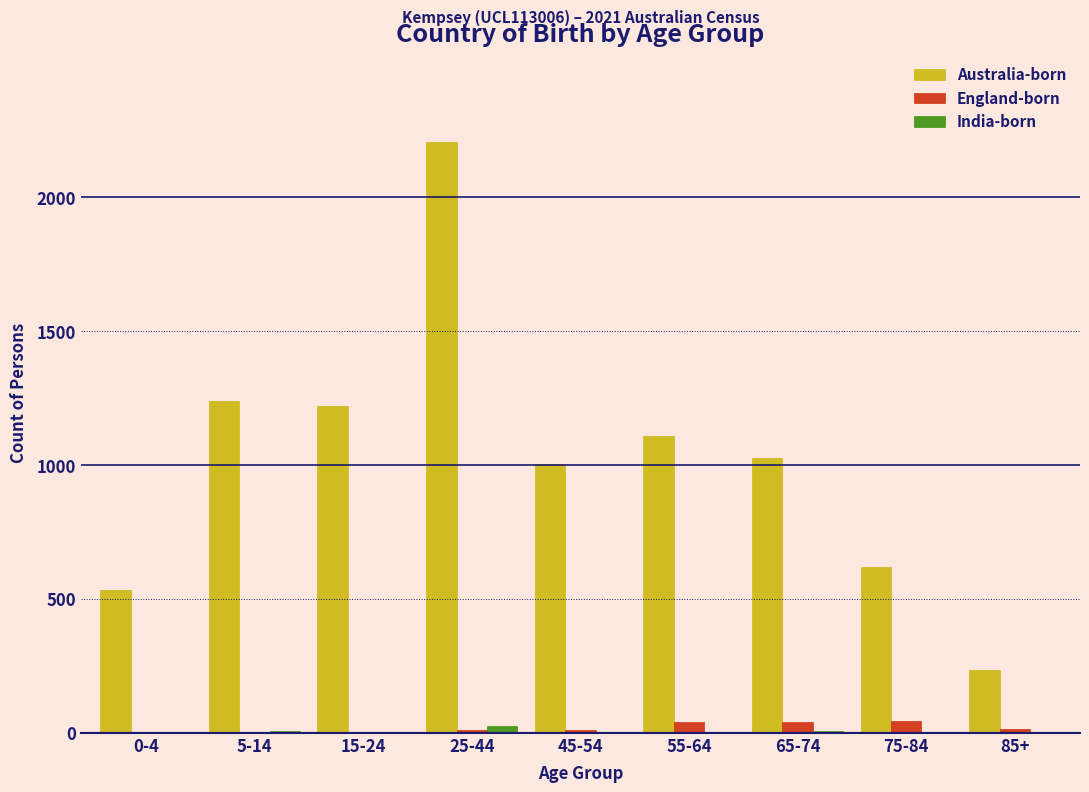

What is the sum of all England-born values?

156